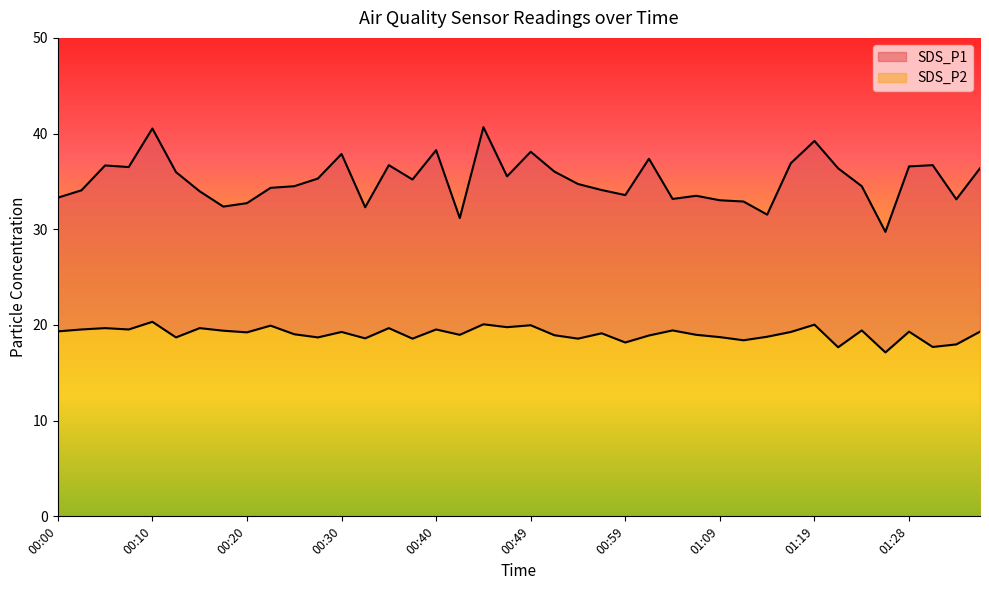

What position from the right is 00:59?

16